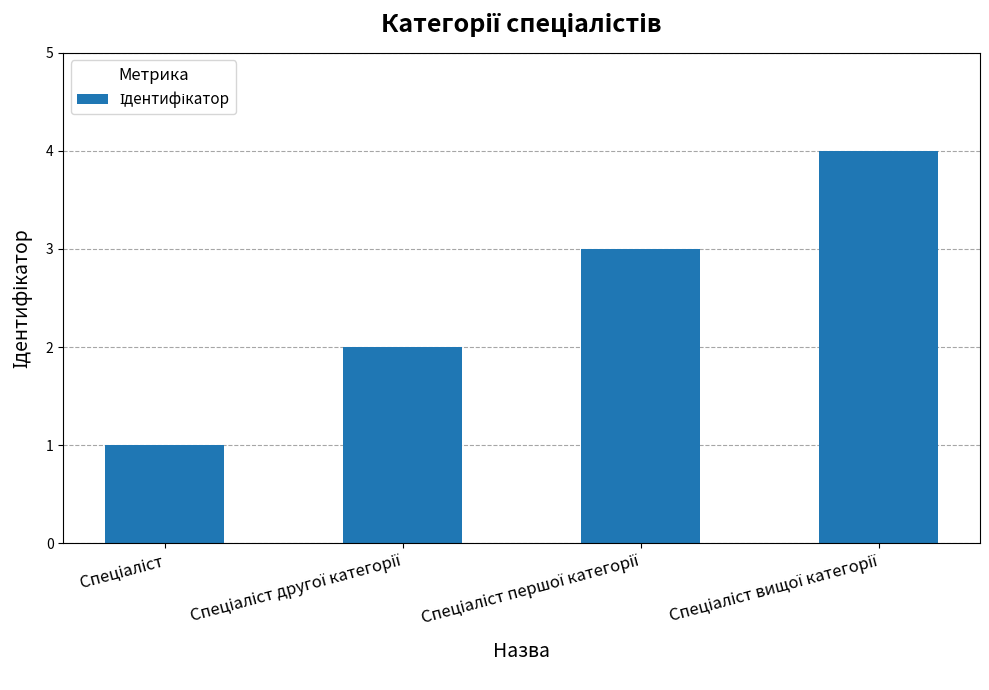

What is the maximum value shown in the chart?

4